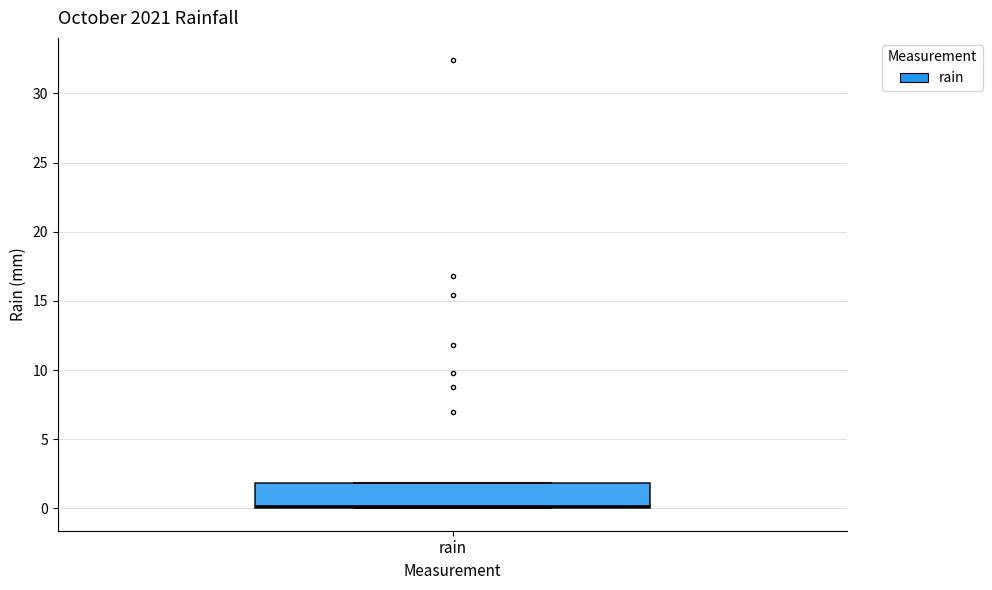

Transcribe this box plot: give where the median line is, the range the box spans, and where the two whiskers end, as read against the y-axis. The values are not printed on the chart, so give them approximately, as read against the axis.

median 0 (just above the box's lower edge), box 0 to 2, whiskers 0 to 2